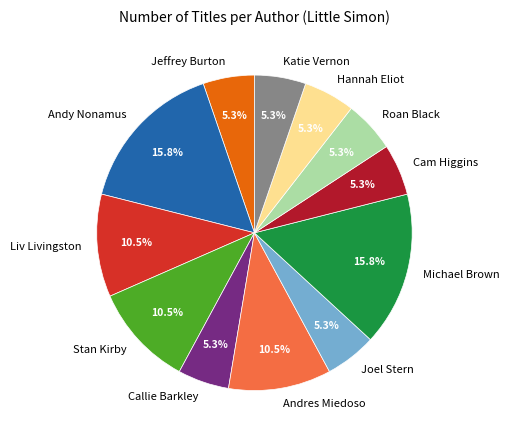

What is the ratio of the value at Andres Miedoso to the value at Jeffrey Burton?

2.0